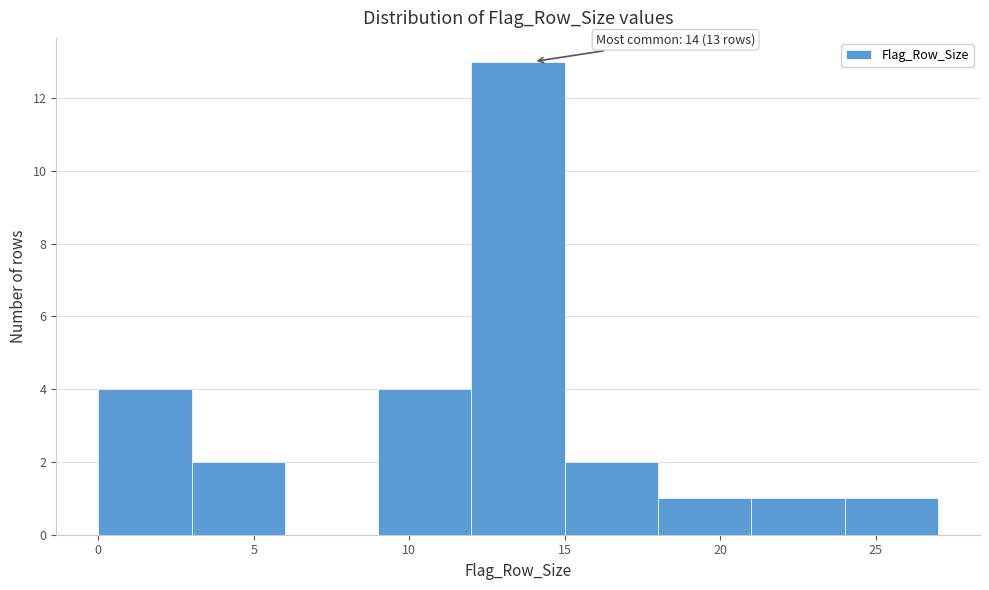

Over which range of the x-axis is the bar tallest?

12 to 15